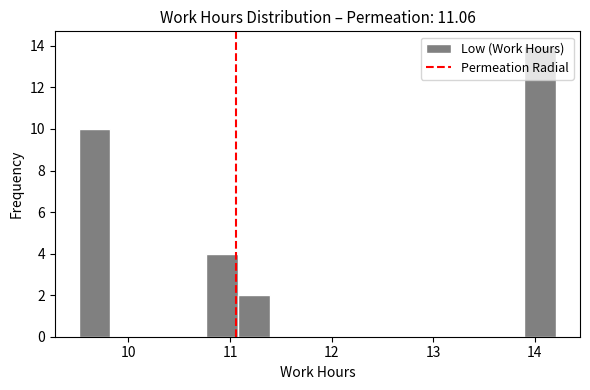

Around what value on the x-axis is the tallest bar? Give the approximate position of its centre, as read against the axis.

14.1